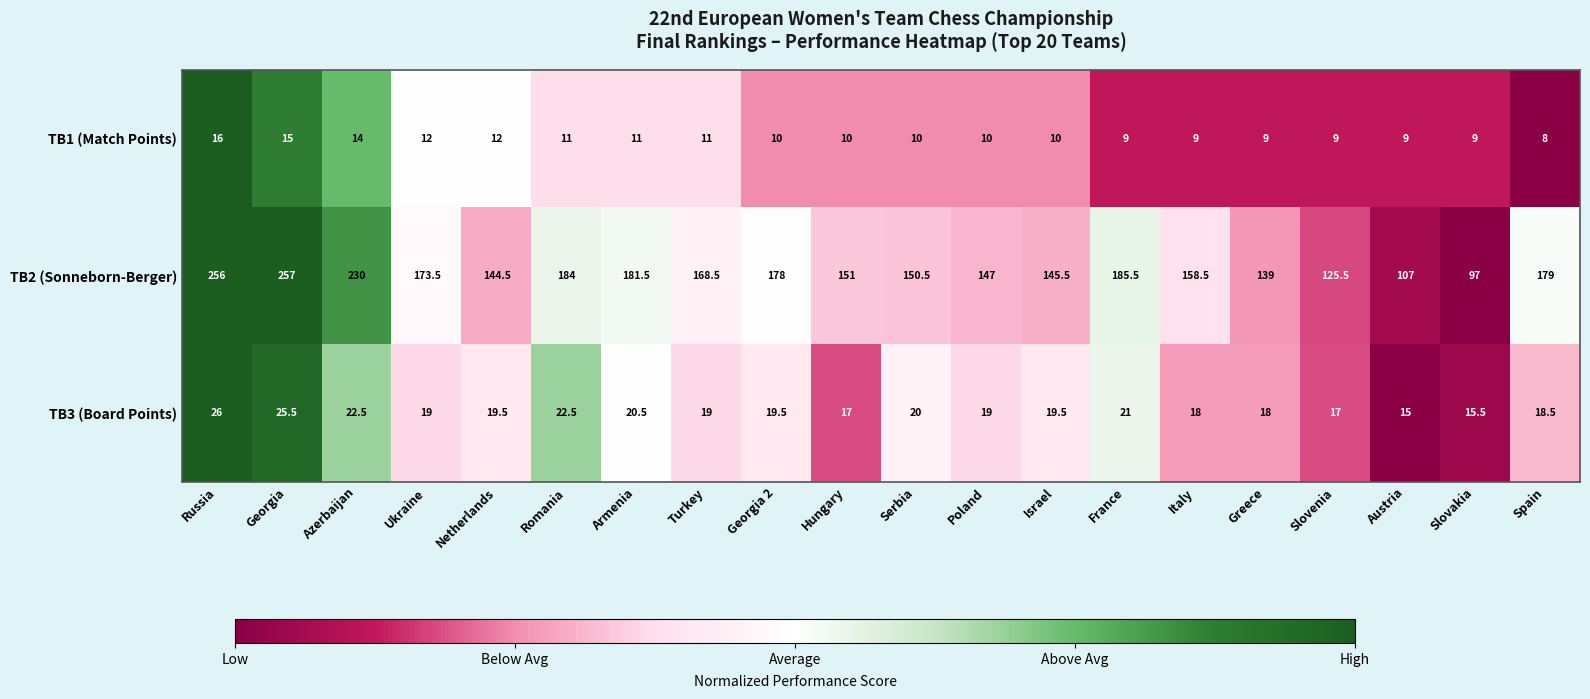

Where does the TB1 (Match Points) series first go above 10?

Russia